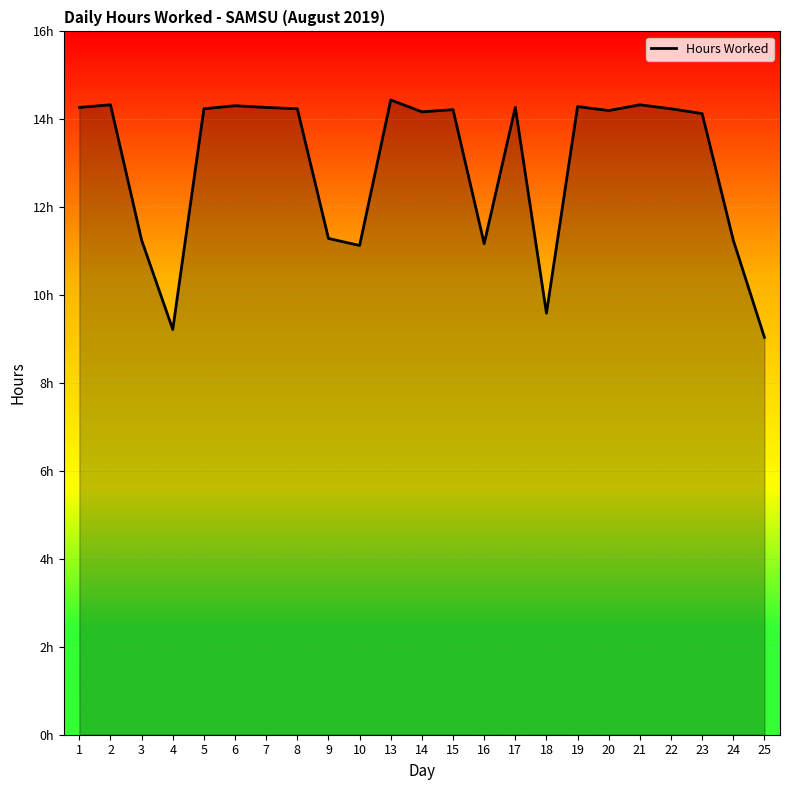

What is the value of the 5th point from the left?

14.2